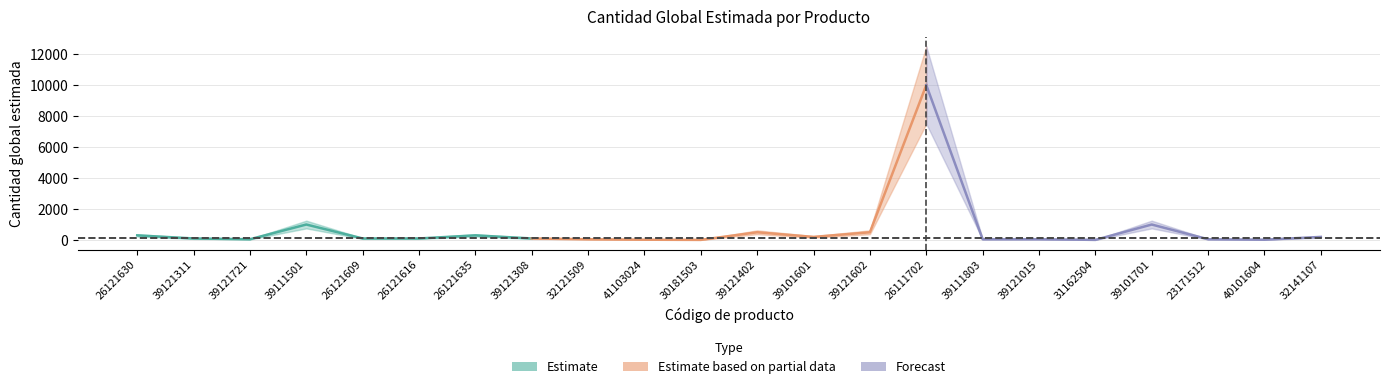

True or false: the data shows 1000 at 39111501.

True